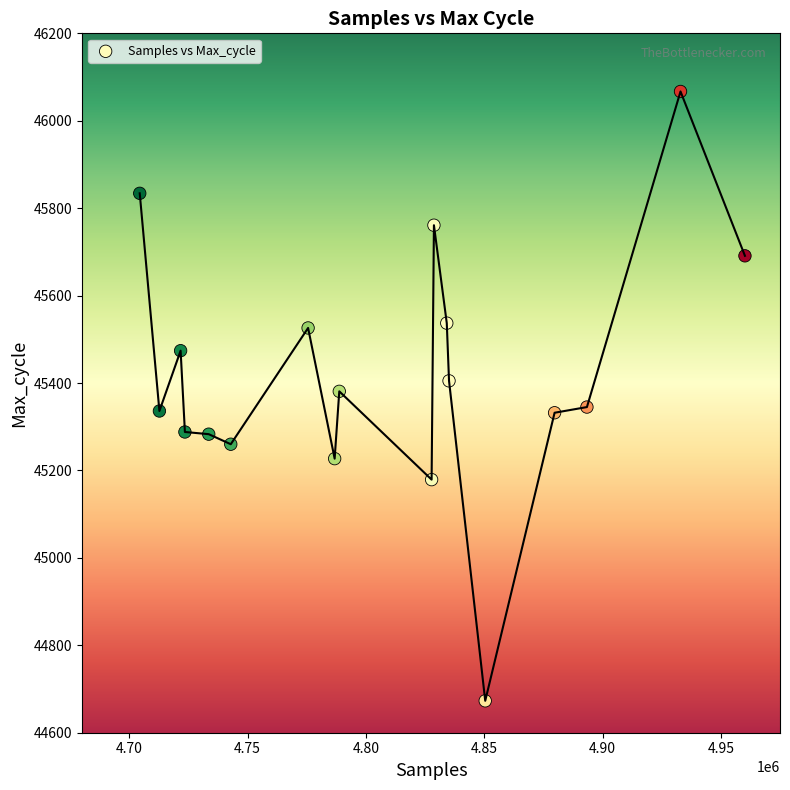

What is the range of X values (max minus min)?

255748